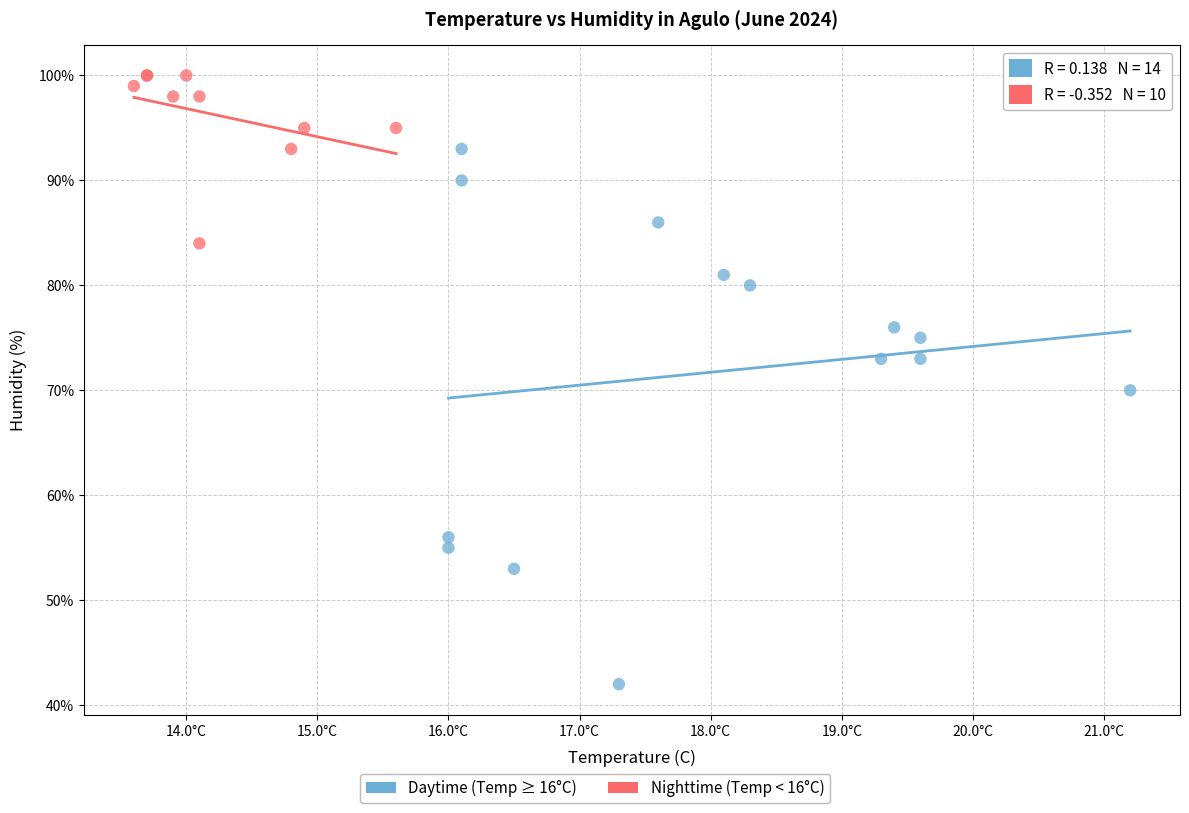

Which series has the largest Y range (max minus min)?

Daytime (Temp ≥ 16°C)